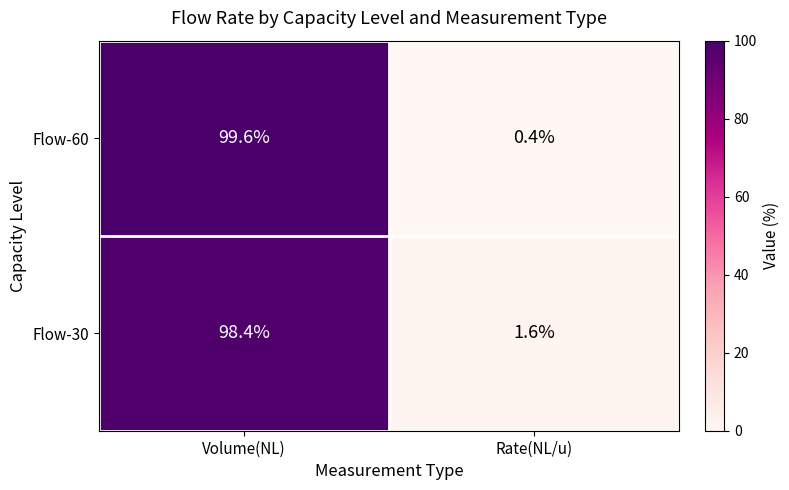

What is the sum of the Flow-60 values at Volume(NL) and Rate(NL/u)?

100.0